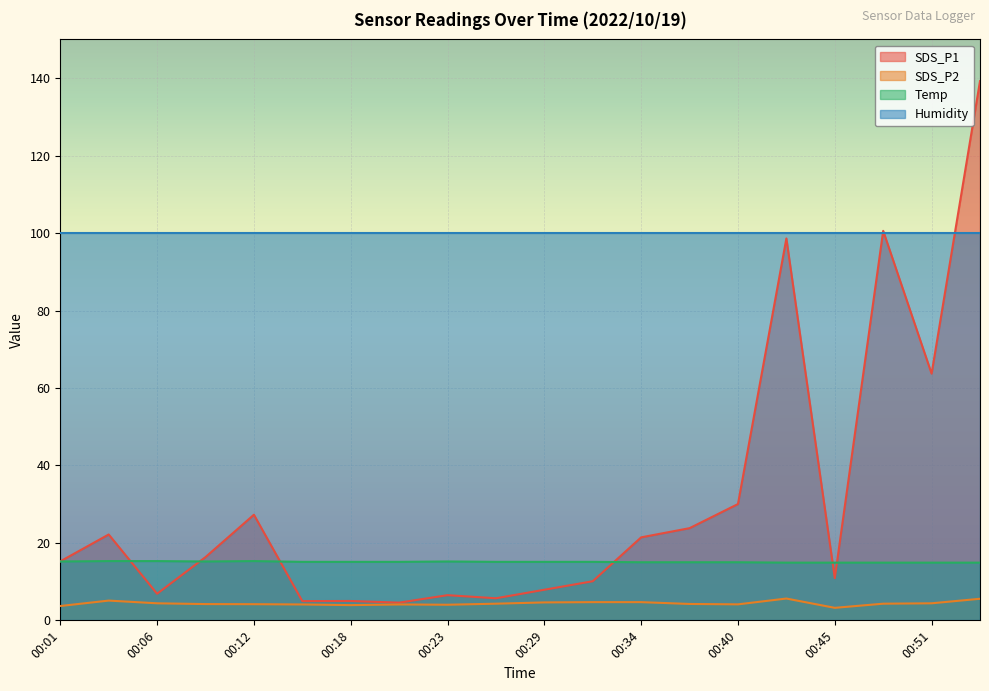

True or false: SDS_P2 and Temp cross at least once.

False